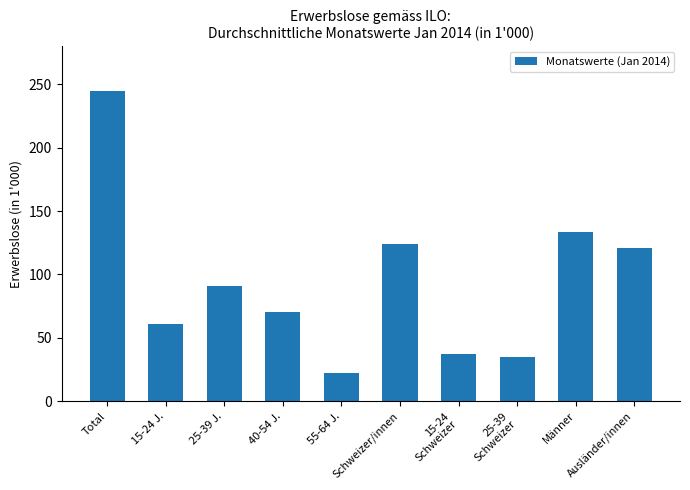

At which label does the data first exceed 90?

Total